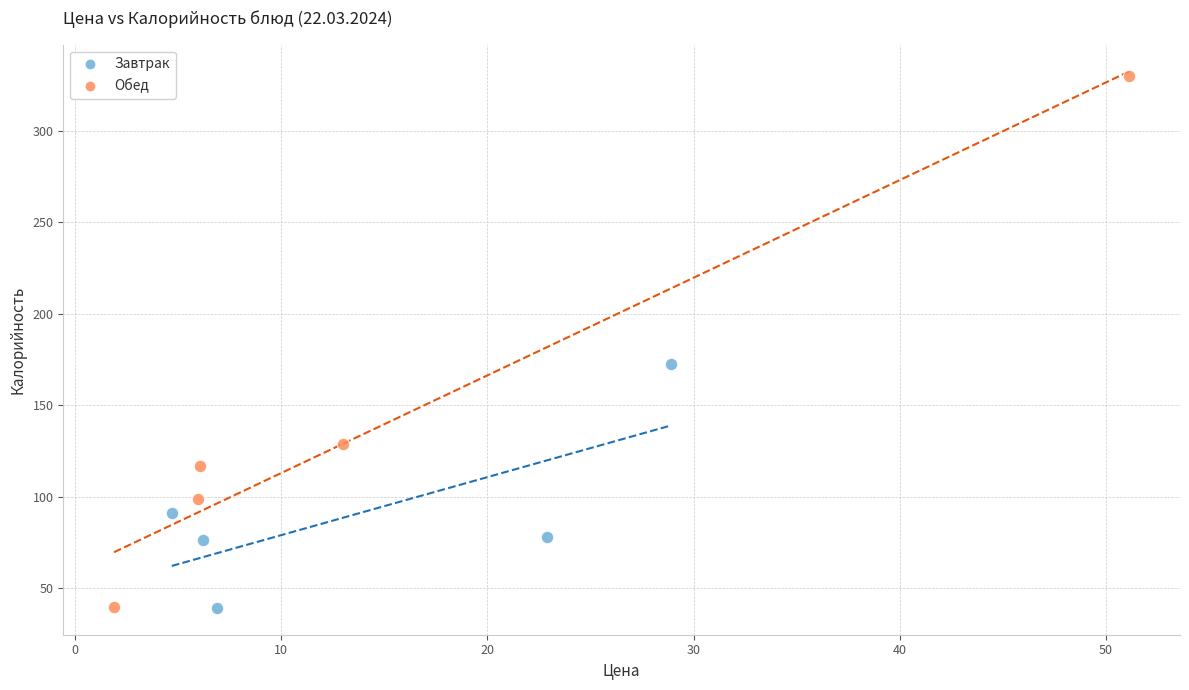

Which series has the widest spread of Y values?

Обед